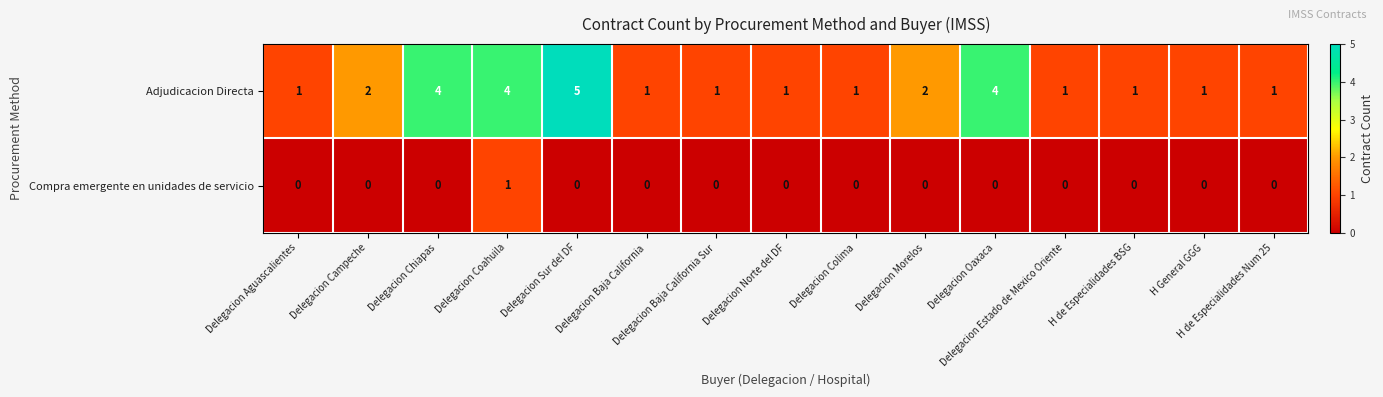

What is the difference between the highest and lowest values at Delegacion Chiapas?

4